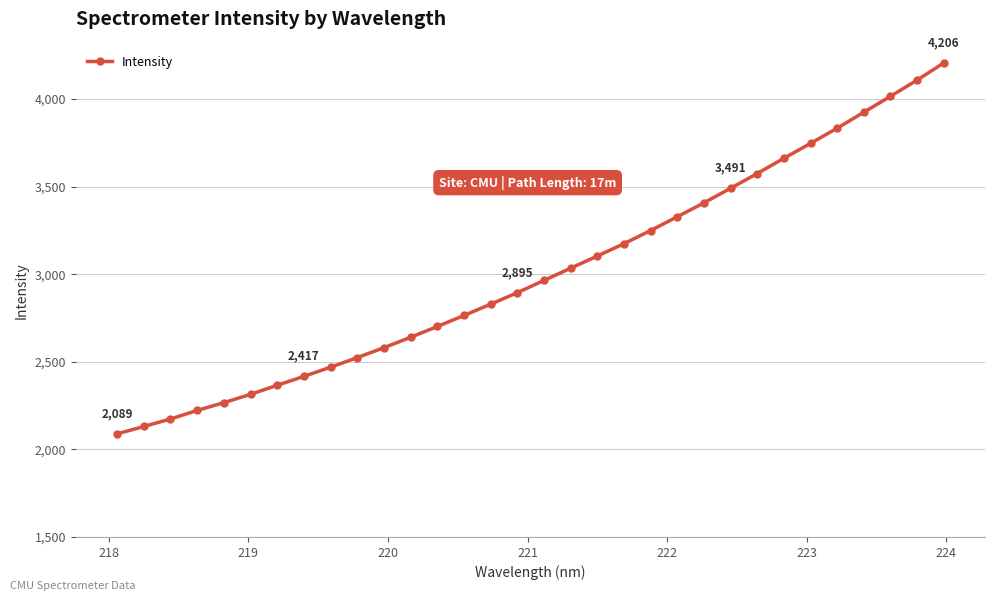

What is the value of the 7th point from the left?

2366.2